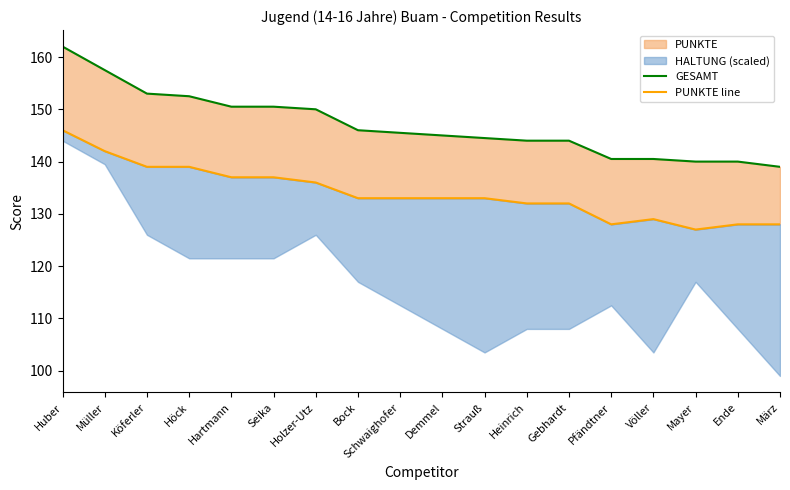

What is the difference between the GESAMT values at Heinrich and Bock?

2.0